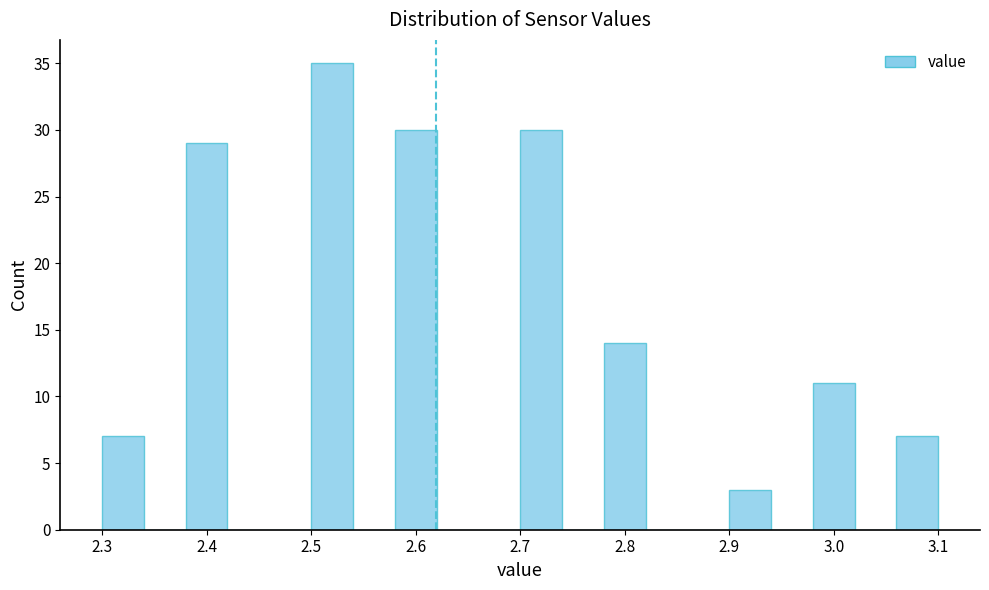

How tall is the bar that spans 2.30 to 2.34 on the x-axis? The values are not printed on the chart, so give them approximately, as read against the axis.

7